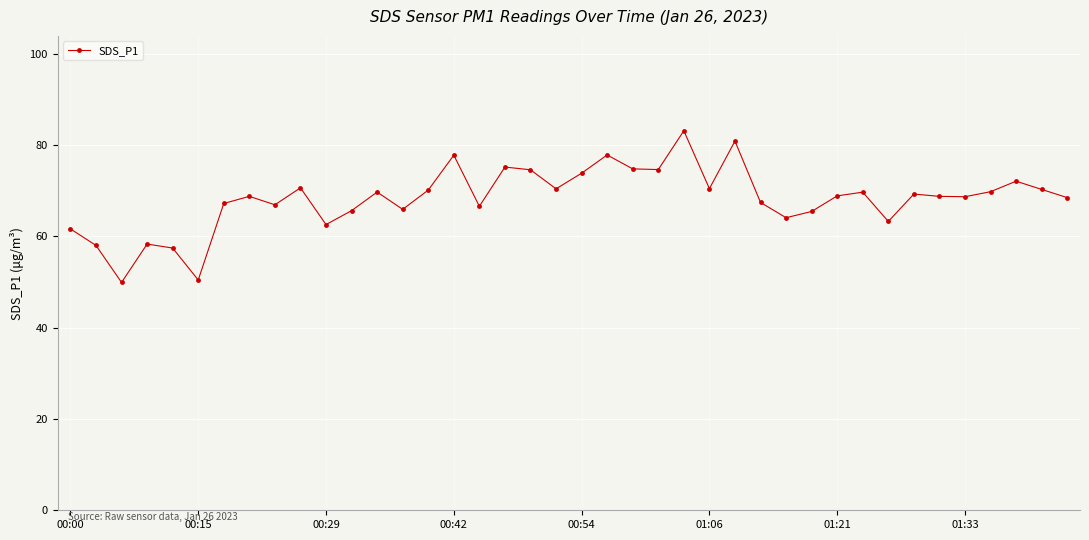

What is the value of the 37th point from the left?

69.8